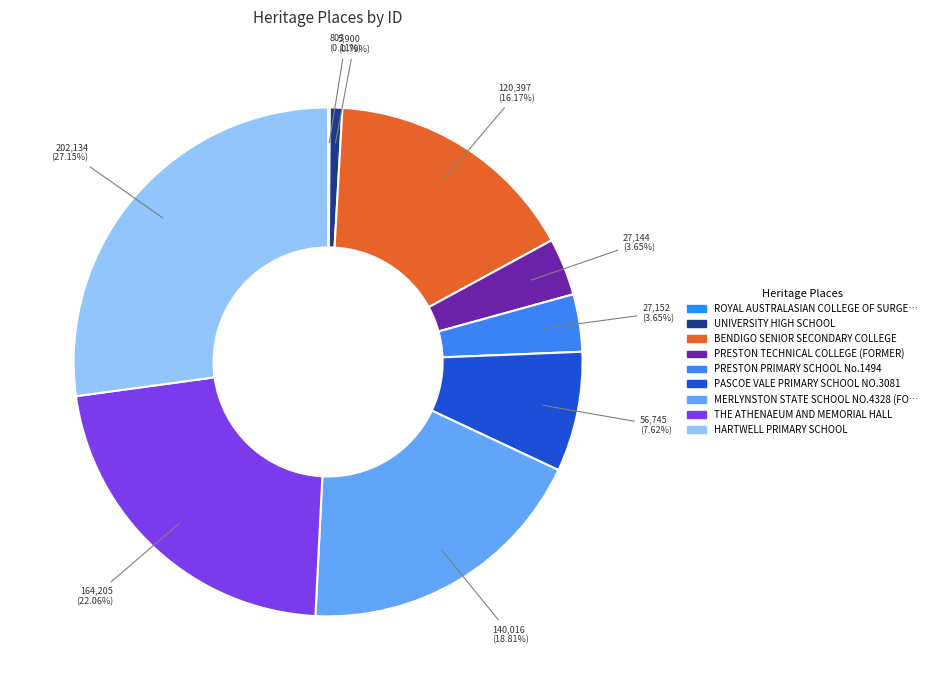

Which slice is the smallest?

ROYAL AUSTRALASIAN COLLEGE OF SURGEONS